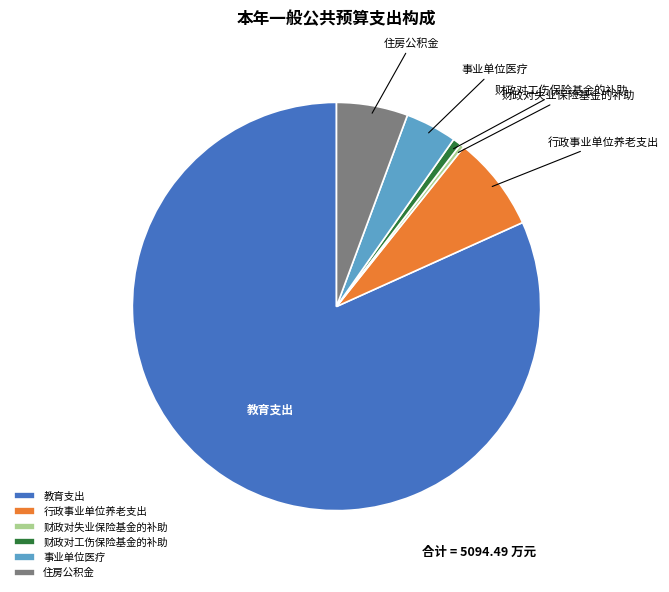

Which slice is the largest?

教育支出